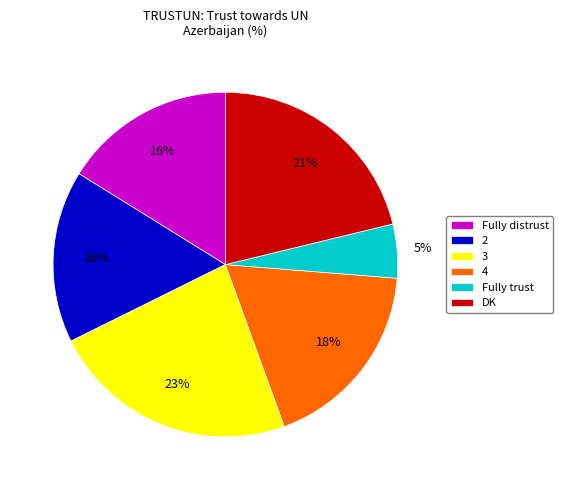

To the nearest percent, what is the average slice percentage?

17%